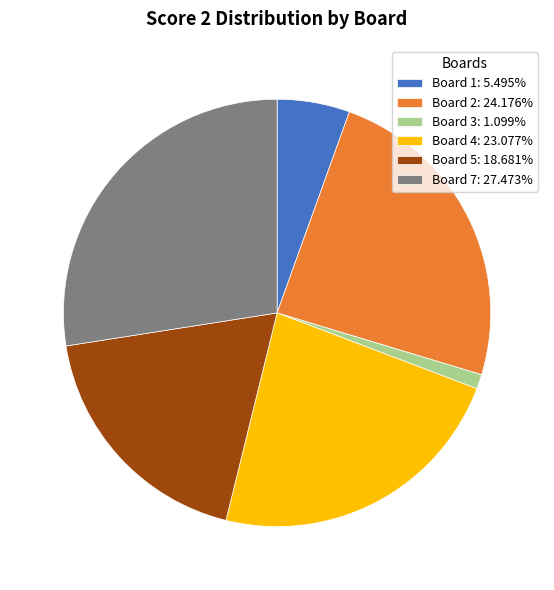

Is there a majority slice in this chart?

No